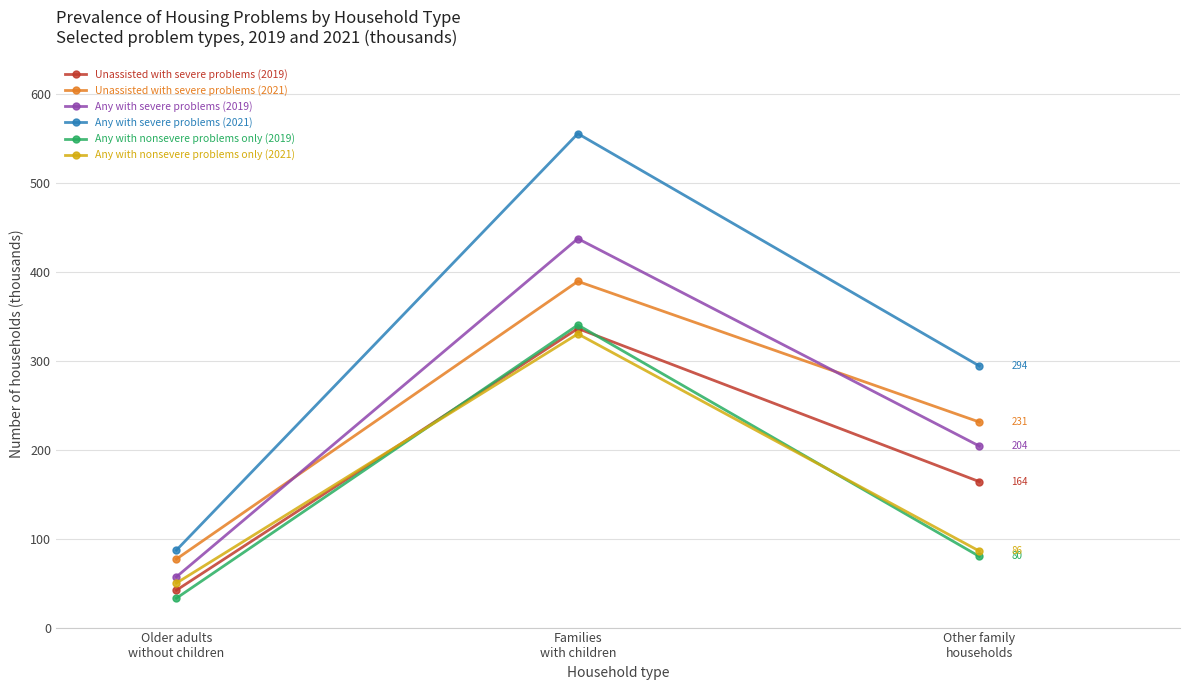

Rank the categories by Any with nonsevere problems only (2019) value from lowest to highest.

Older adults
without children, Other family
households, Families
with children